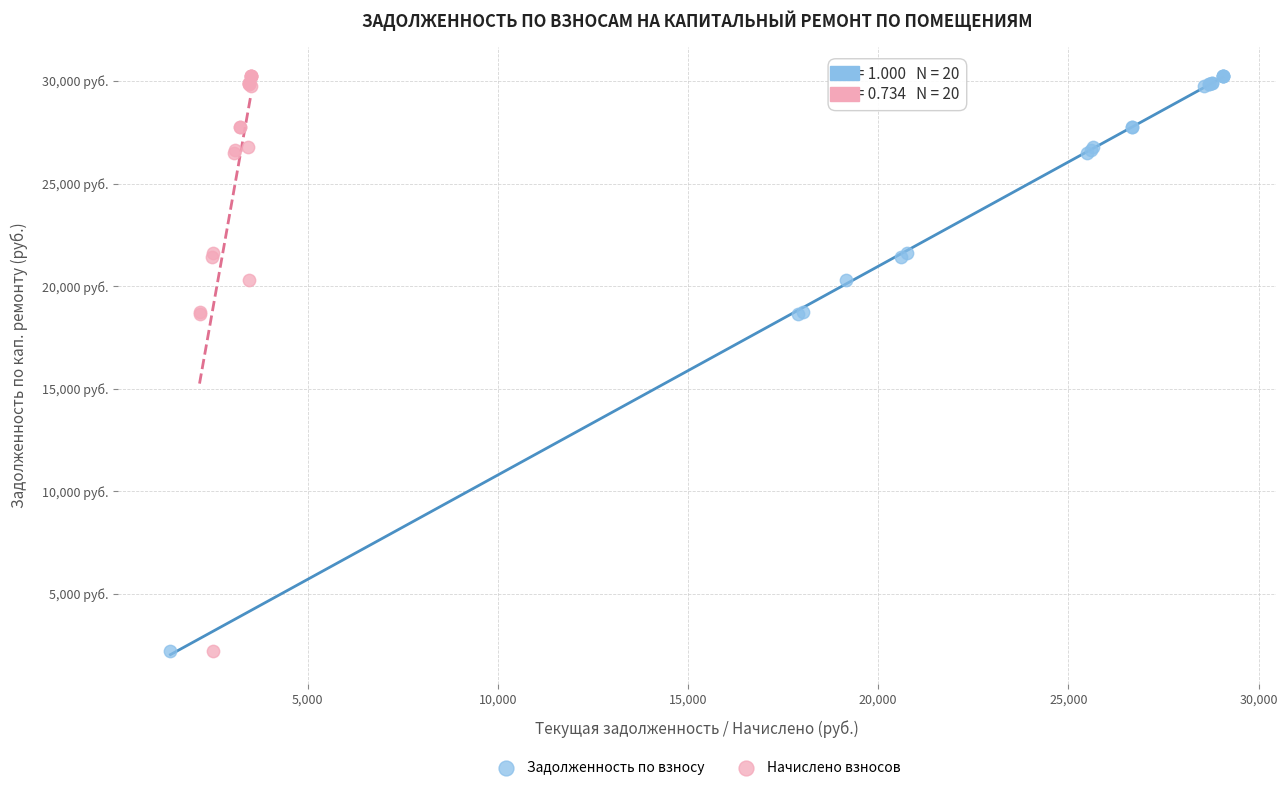

What are all the series names shown in the legend?

Задолженность по взносу, Начислено взносов